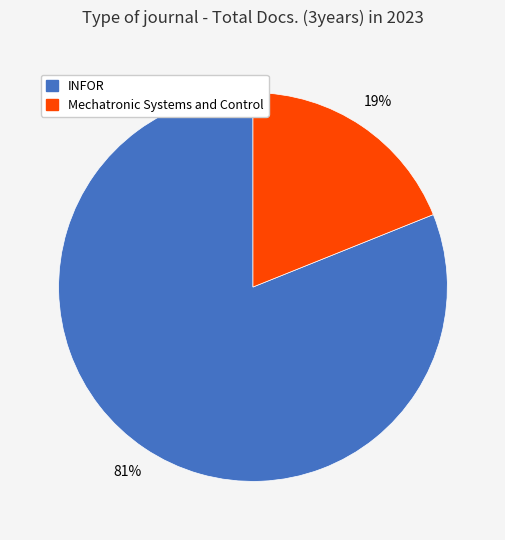

What is the smallest slice in the pie chart?

Mechatronic Systems and Control